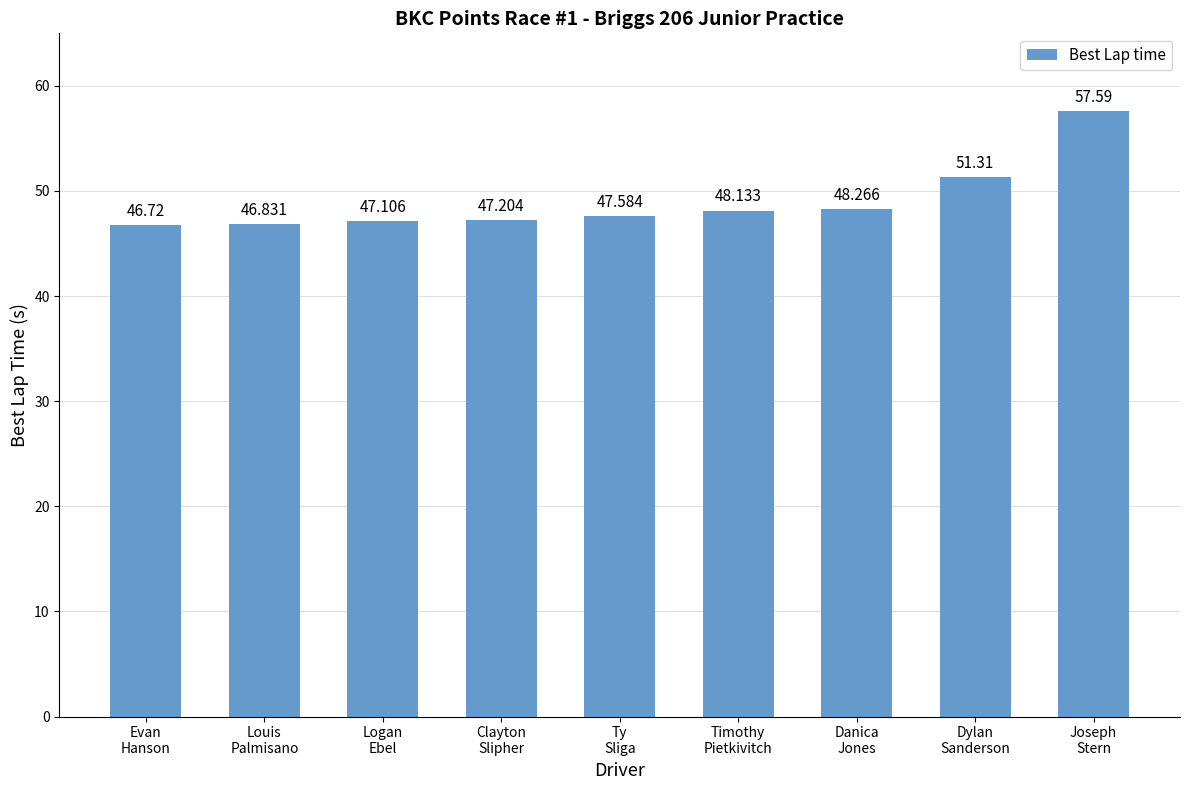

How many data points are above 47?

7